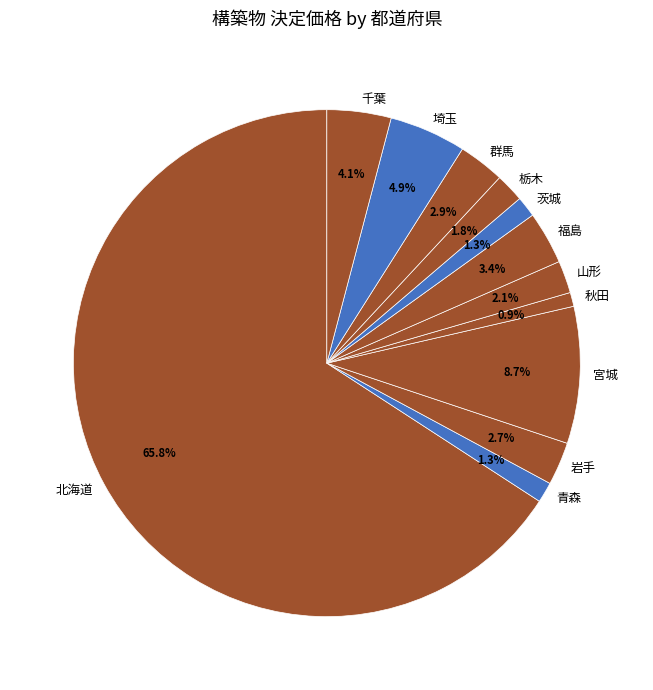

How many segments does this pie chart have?

12